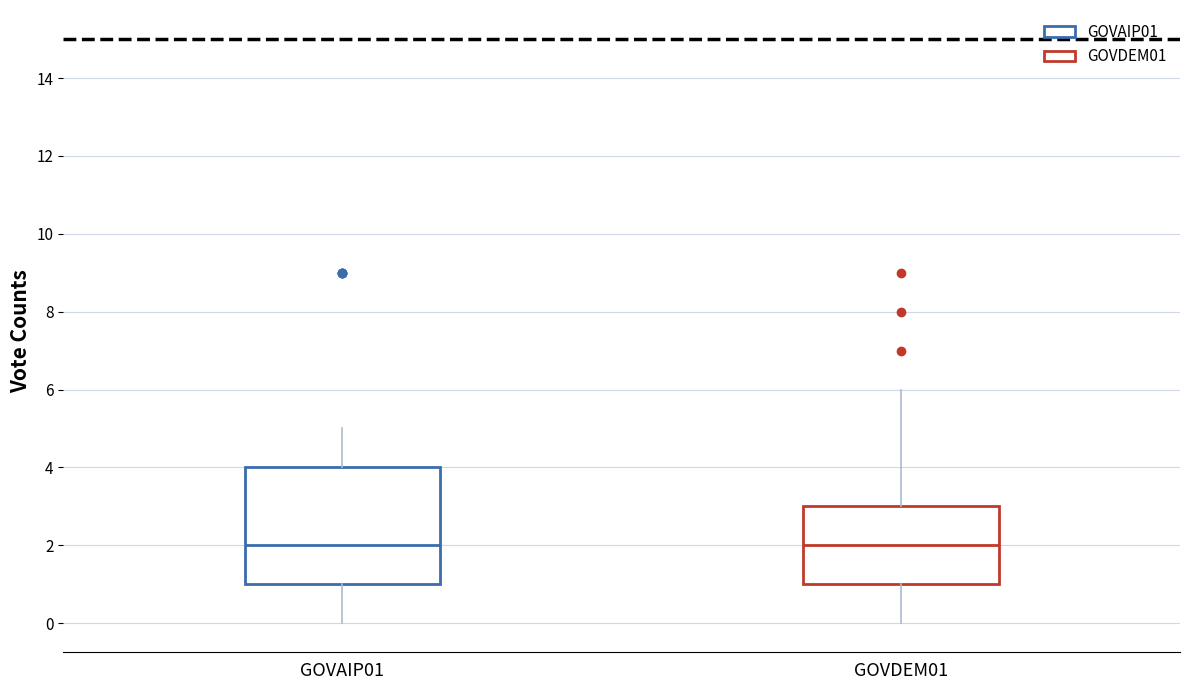

Where does the median line of the box for GOVAIP01 sit on the y-axis? The values are not printed on the chart, so give them approximately, as read against the axis.

2